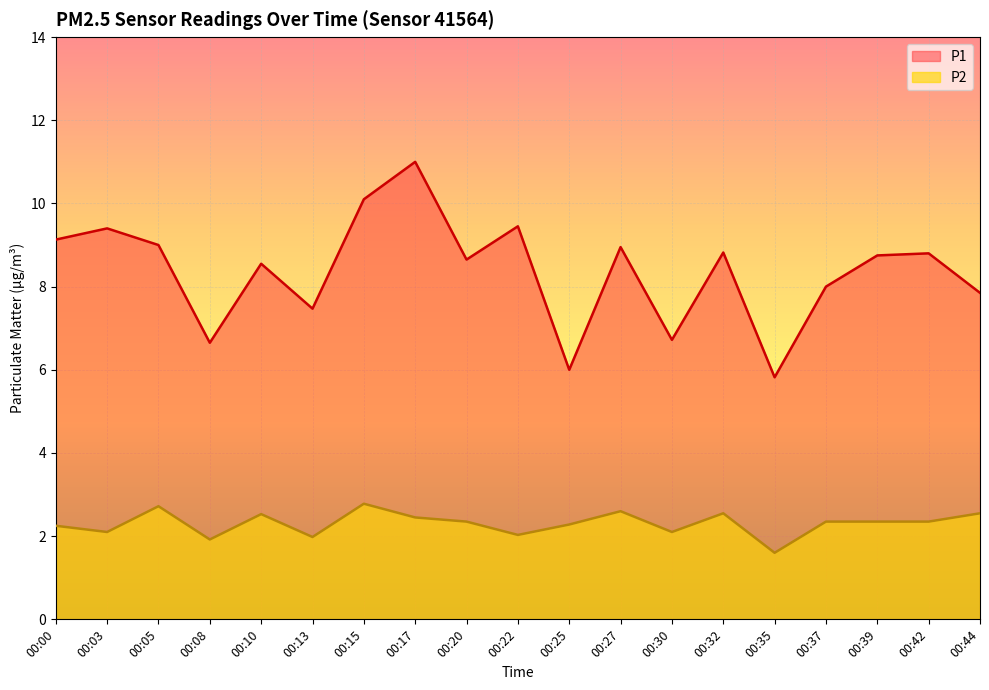

What is the minimum value for P1?

5.8